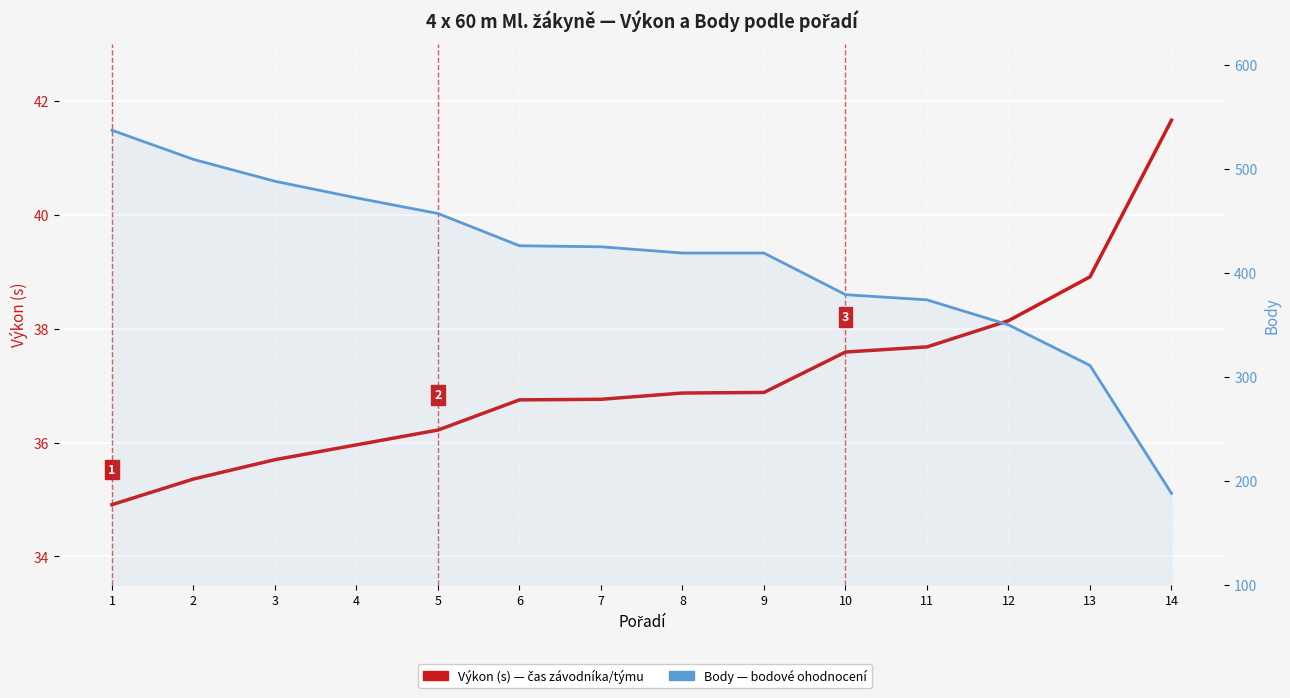

Reading left to right, transcribe all the data shown in this chart.

Výkon (s): 1=34.9	2=35.4	3=35.7	4=36.0	5=36.2	6=36.8	7=36.8	8=36.9	9=36.9	10=37.6	11=37.7	12=38.1	13=38.9	14=41.7
Body: 1=537.0	2=509.0	3=488.0	4=472.0	5=457.0	6=426.0	7=425.0	8=419.0	9=419.0	10=379.0	11=374.0	12=350.0	13=311.0	14=188.0